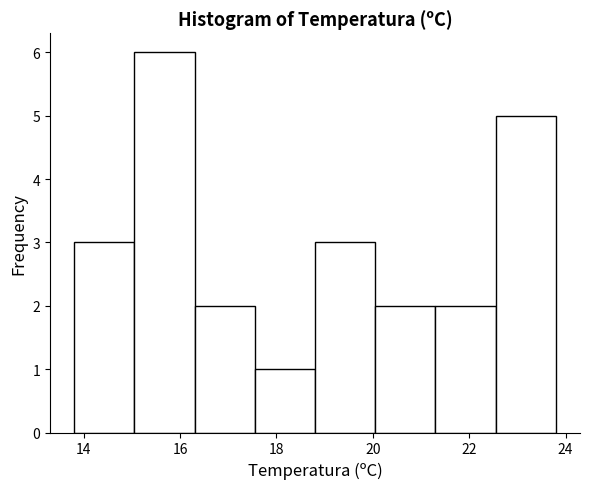

Over which range of the x-axis is the bar tallest?

15.05 to 16.30